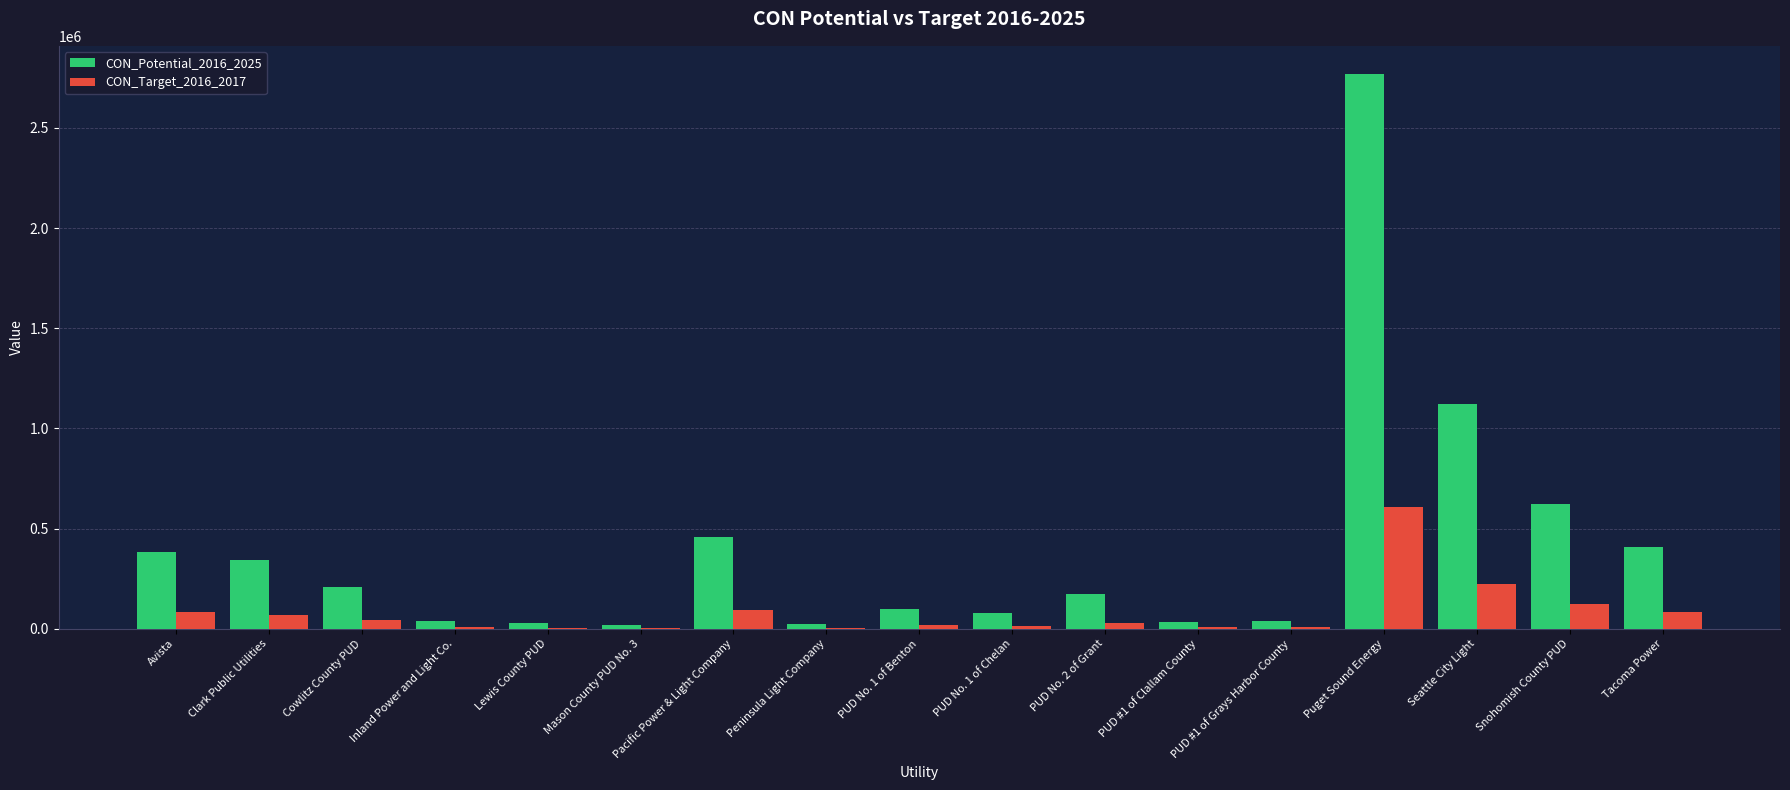

What is the greatest value displayed?

2770663.0